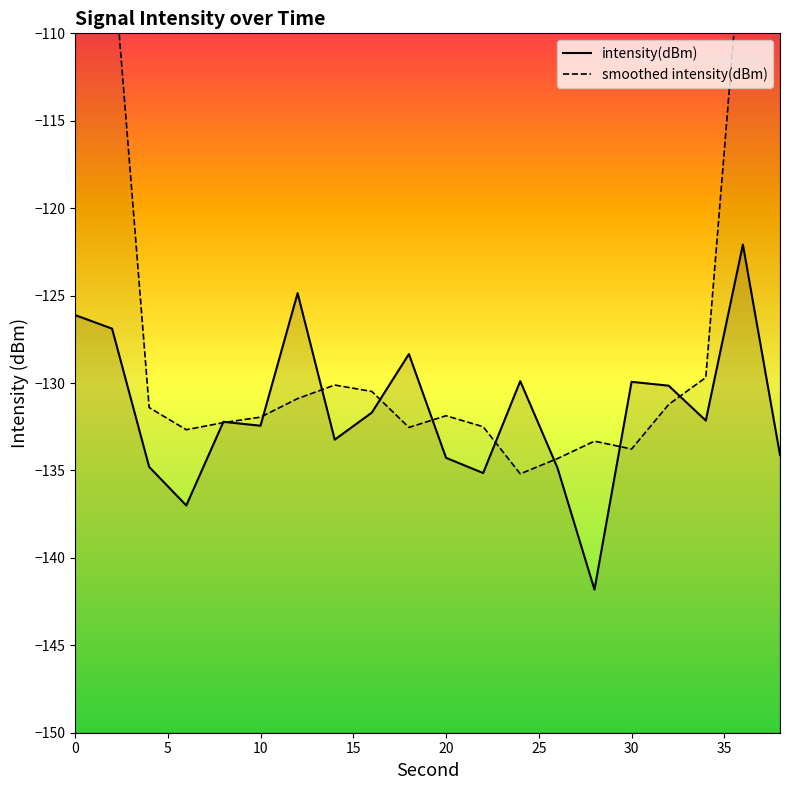

How many interior local peaks (higher than both neighbors) does the data have?

6